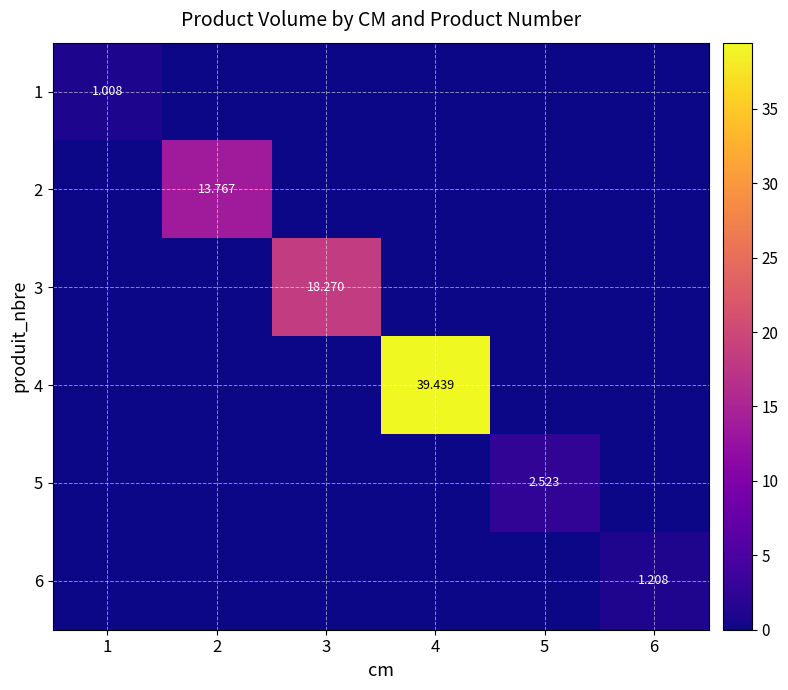

How many values in the 5 series exceed 0?

1